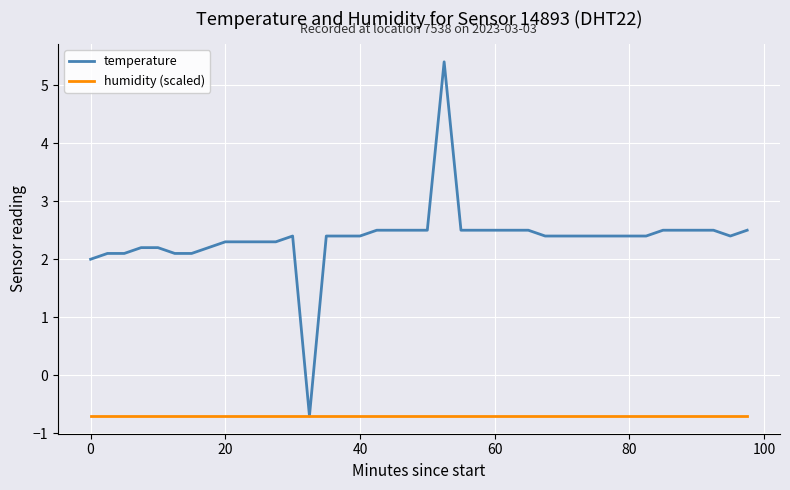

Rank the series by their average value, from highest to lowest.

temperature, humidity (scaled)